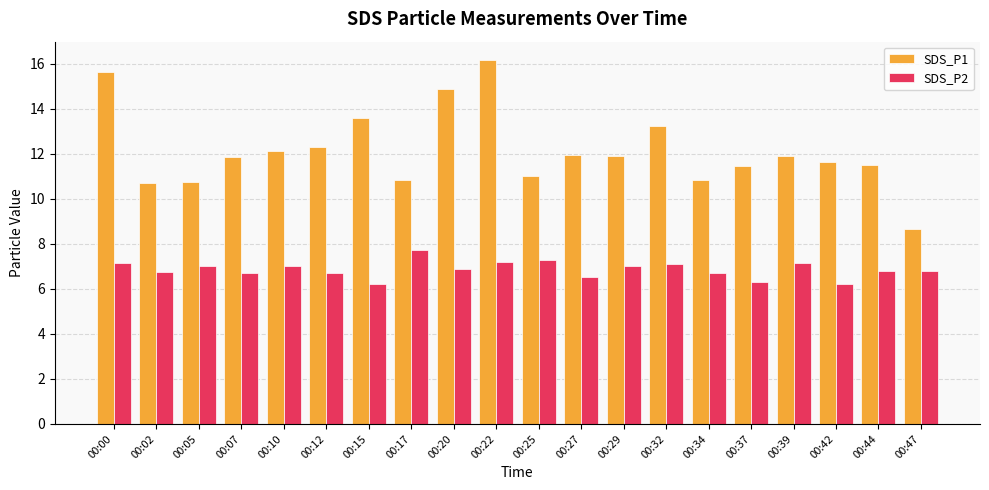

What is the sum of the SDS_P1 values at 00:15 and 00:12?

25.9